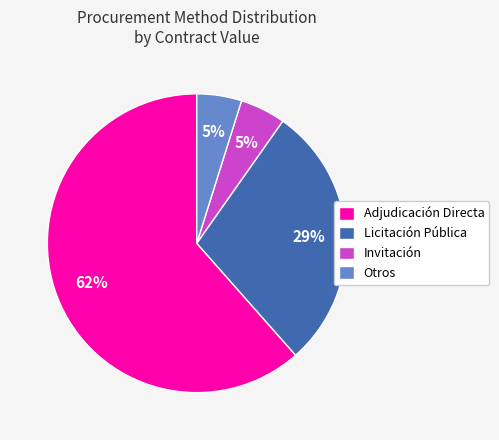

Which has a higher value, Otros or Licitación Pública?

Licitación Pública